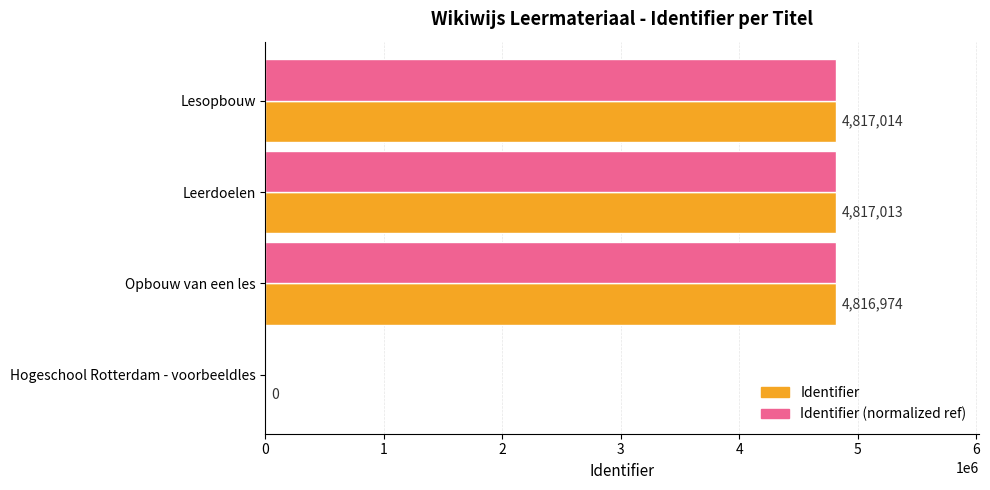

What is the sum of all Identifier values?

14451001